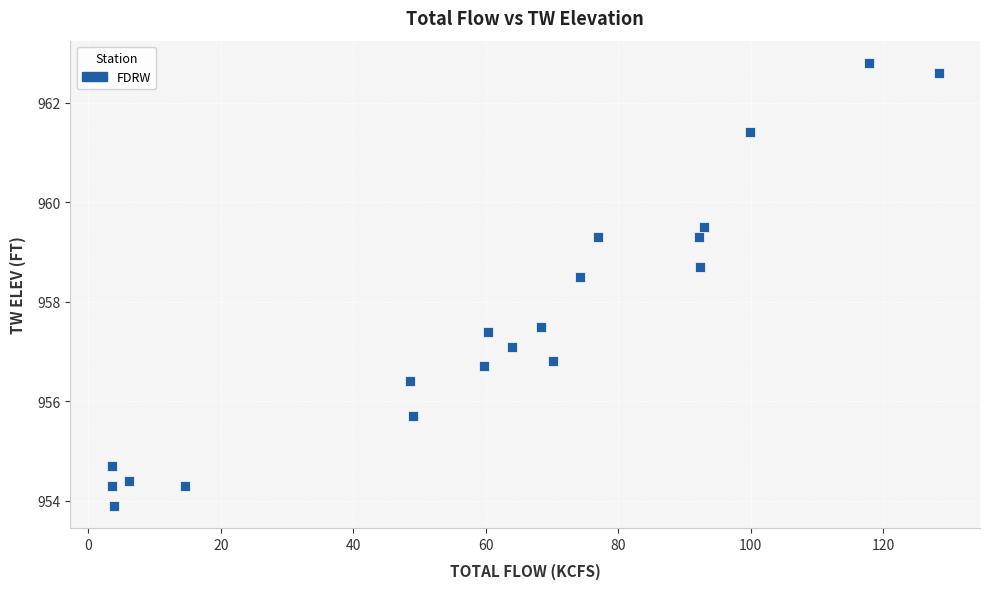

What is the range of Y values (max minus min)?

8.9